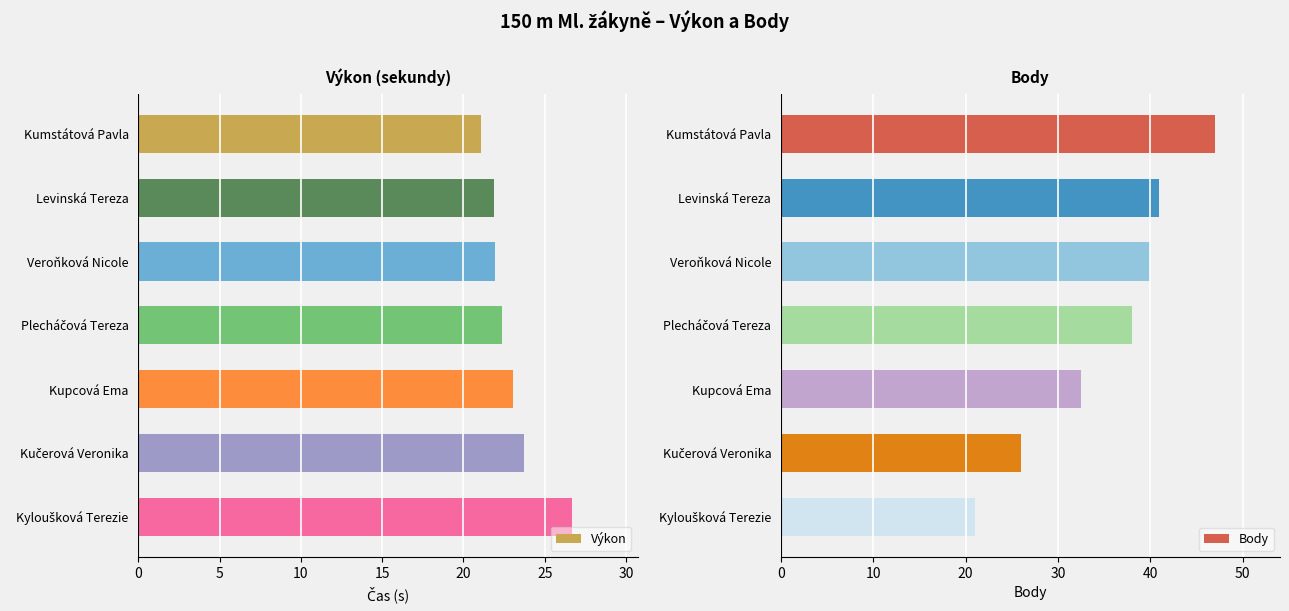

At how many categories does at least one series exceed 42?

1